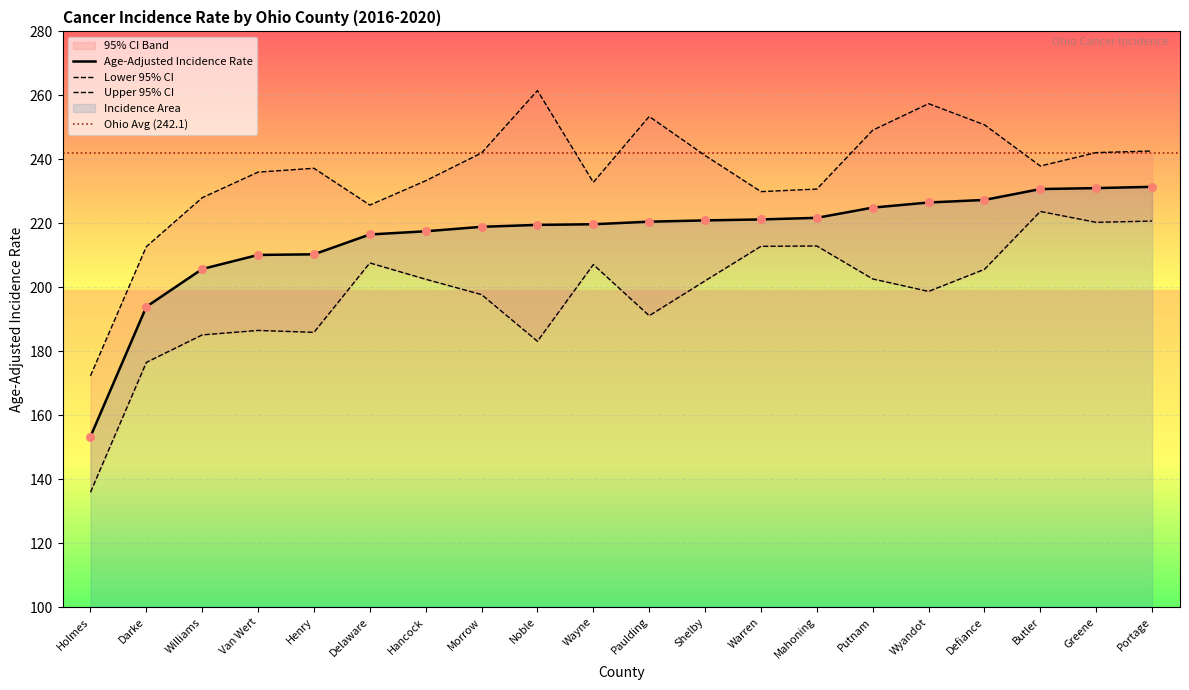

Which series has the largest Y range (max minus min)?

Upper 95% CI